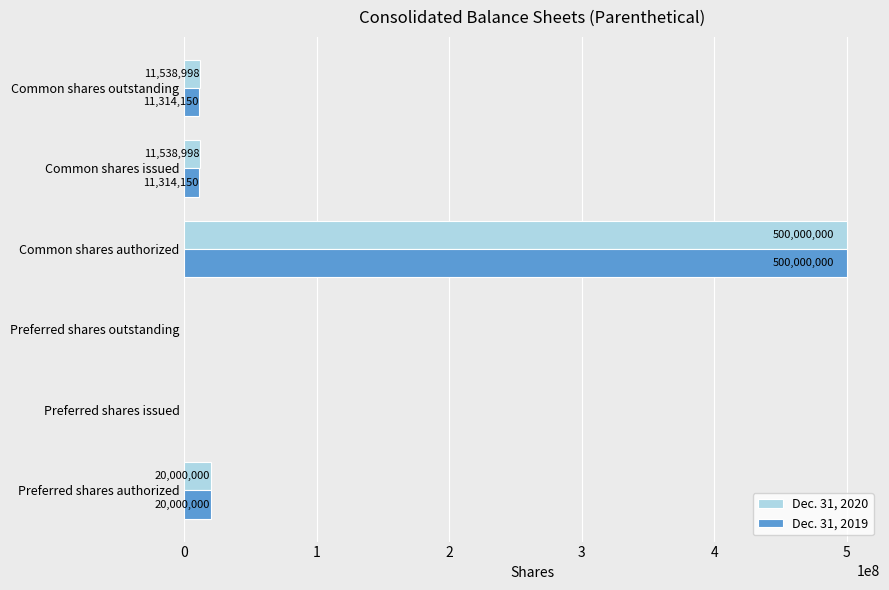

Which series has the largest total across all categories?

Dec. 31, 2020